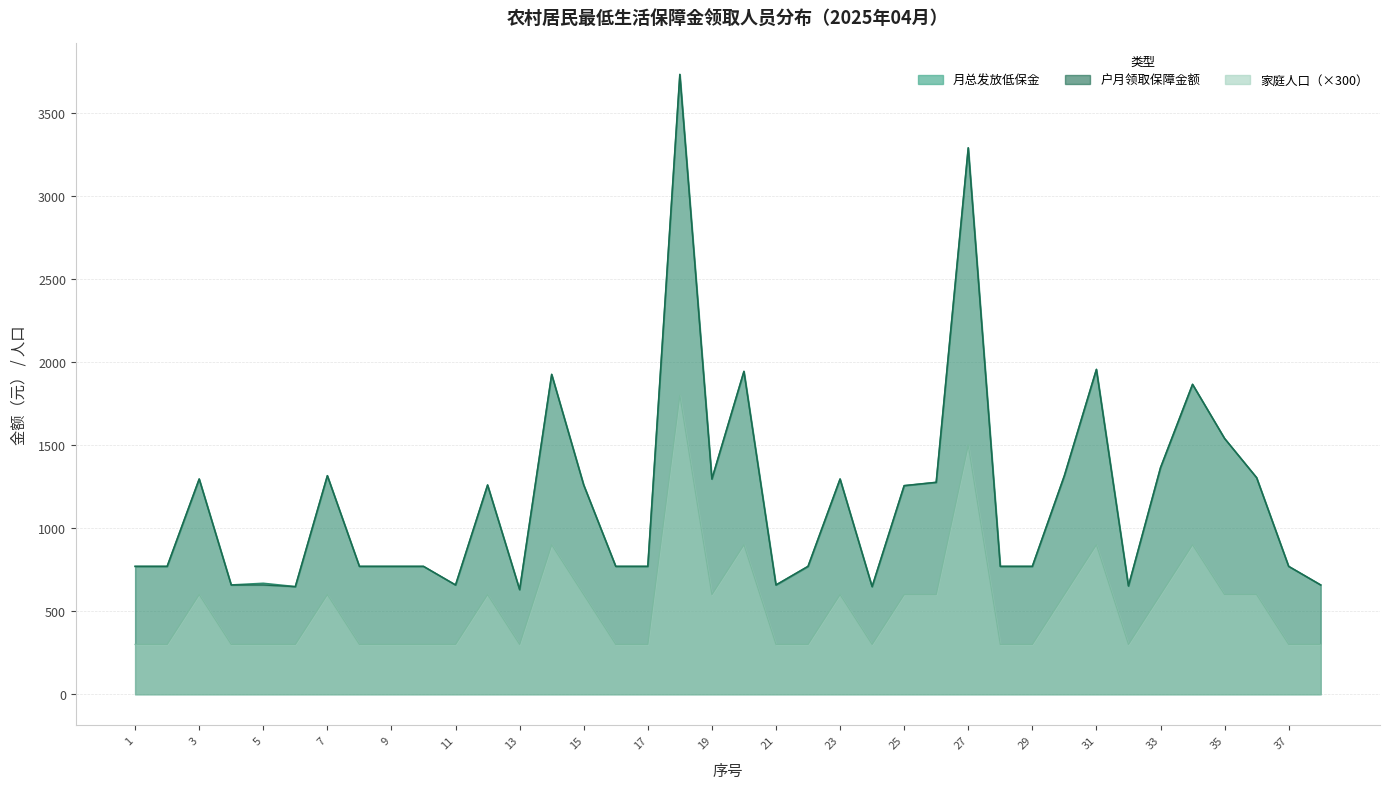

Is the value of 月总发放低保金 at 35 greater than the value of 家庭人口 at 13?

Yes